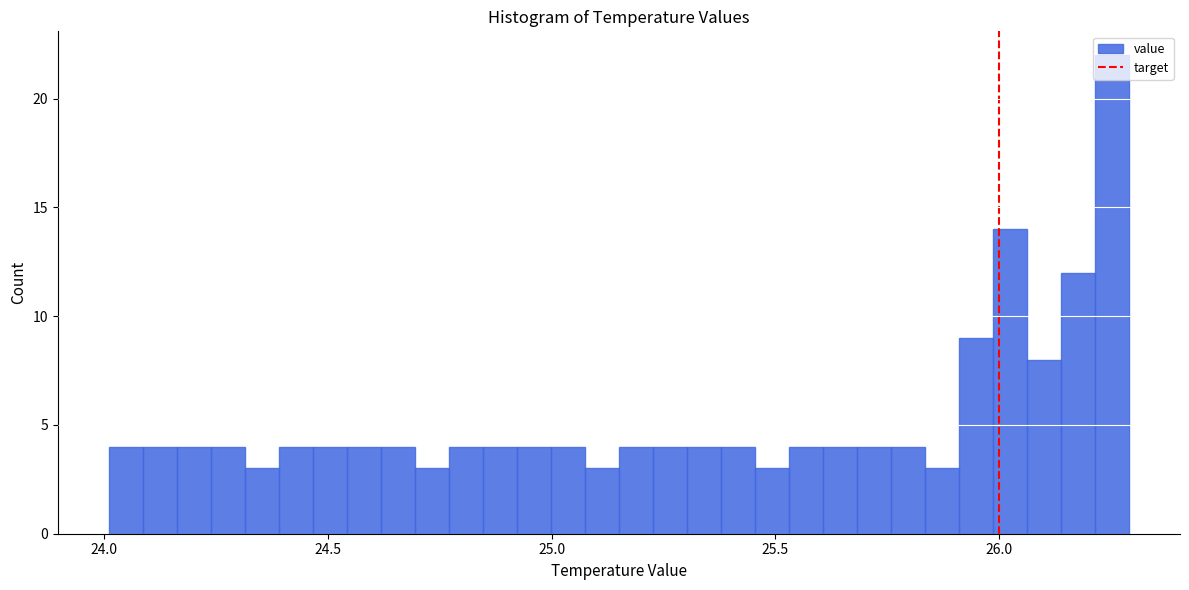

Read against the x-axis, roughly where is the centre of the tallest bar?

26.25